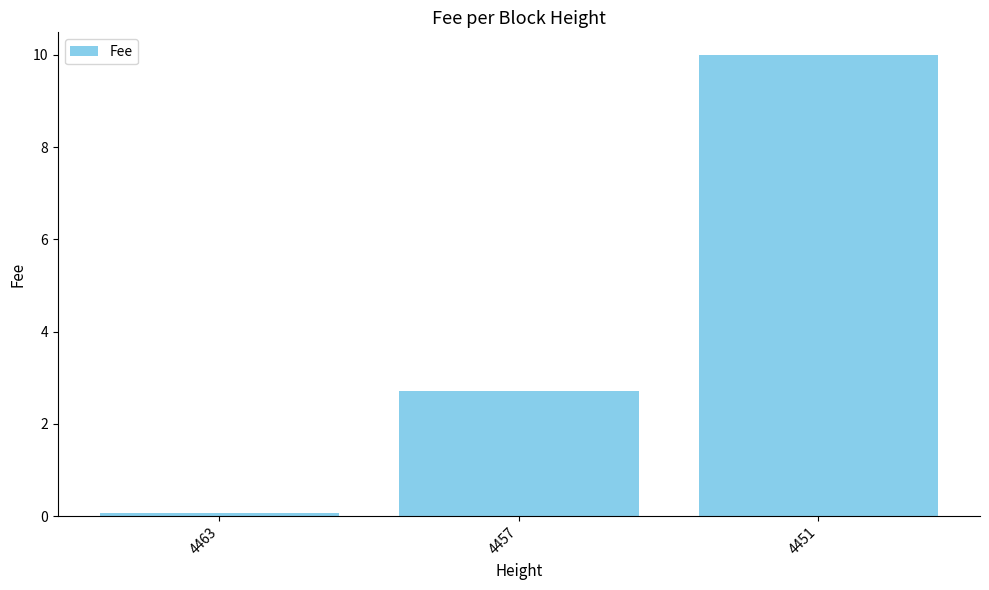

Rank the categories by value from lowest to highest.

4463, 4457, 4451